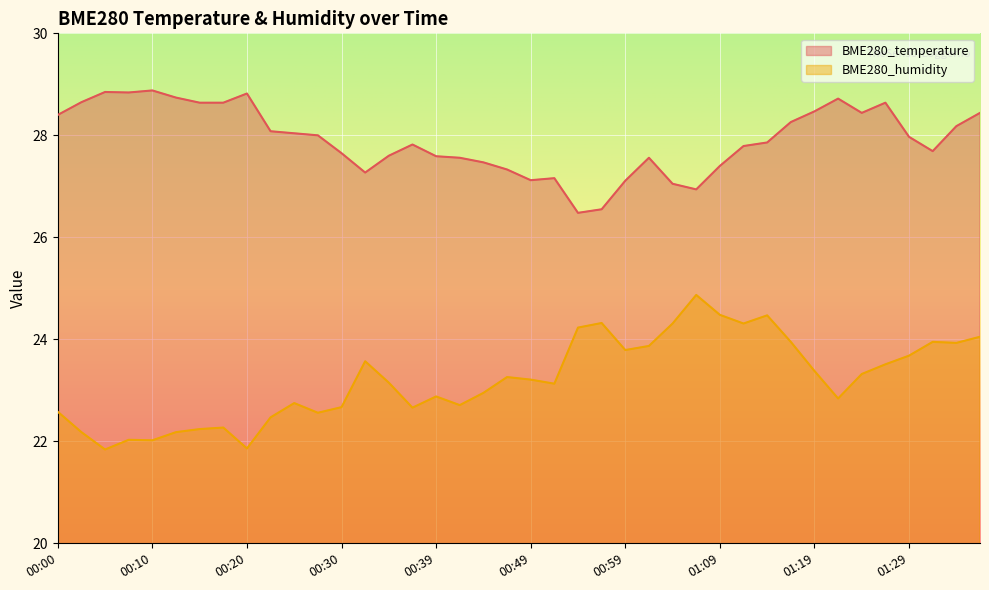

What is the difference between the maximum and minimum values in the BME280_humidity series?

3.0